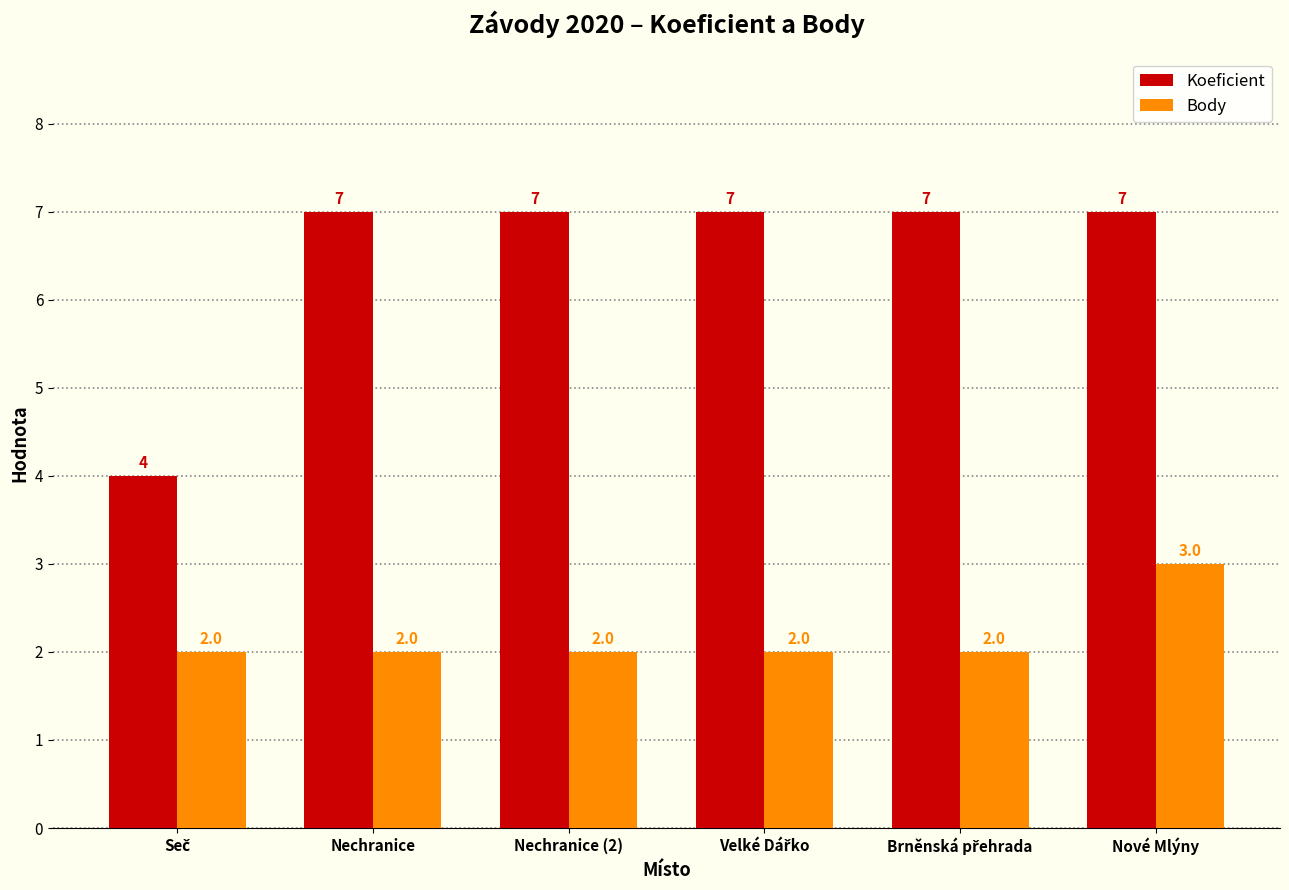

Does the chart contain stacked bars?

No